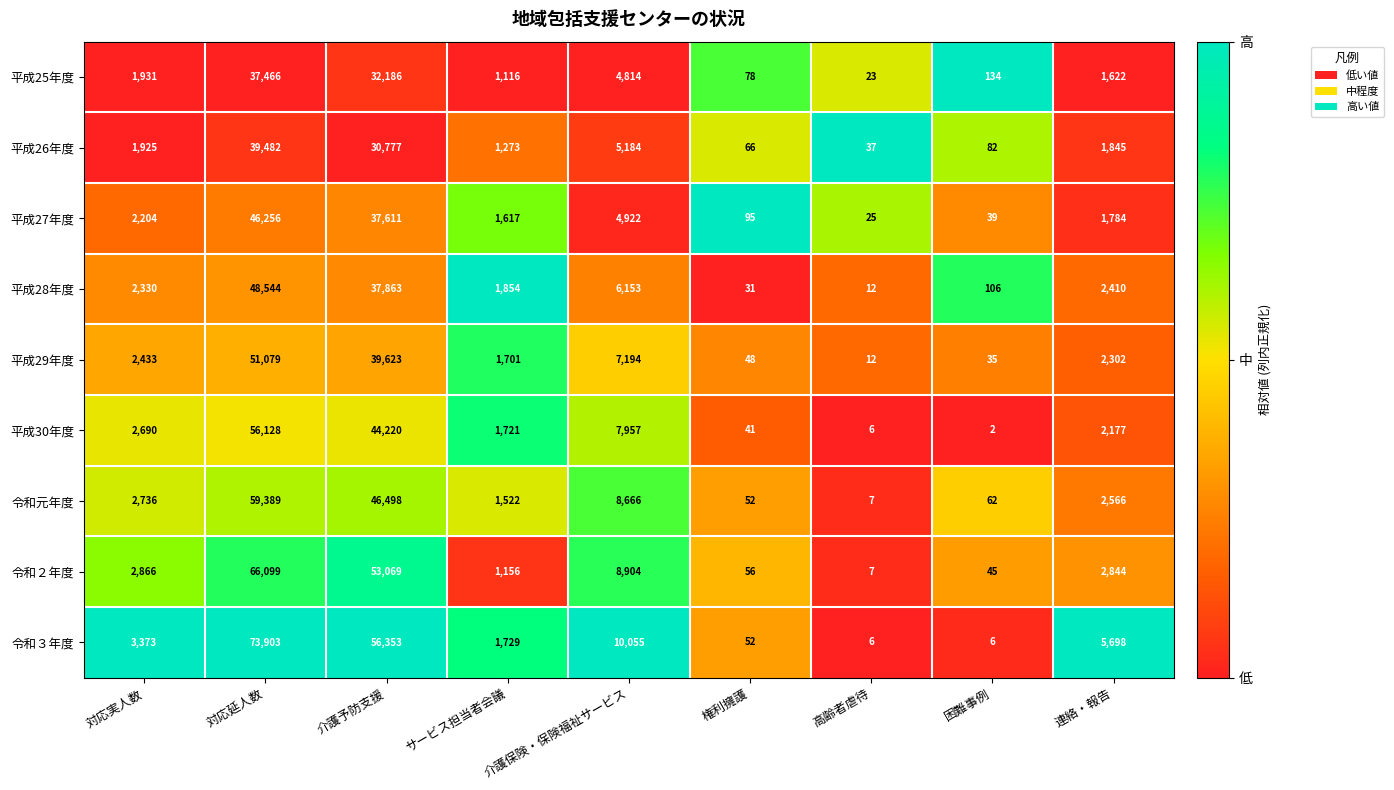

Rank the series at 困難事例 from lowest to highest value.

平成30年度, 令和３年度, 平成29年度, 平成27年度, 令和２年度, 令和元年度, 平成26年度, 平成28年度, 平成25年度